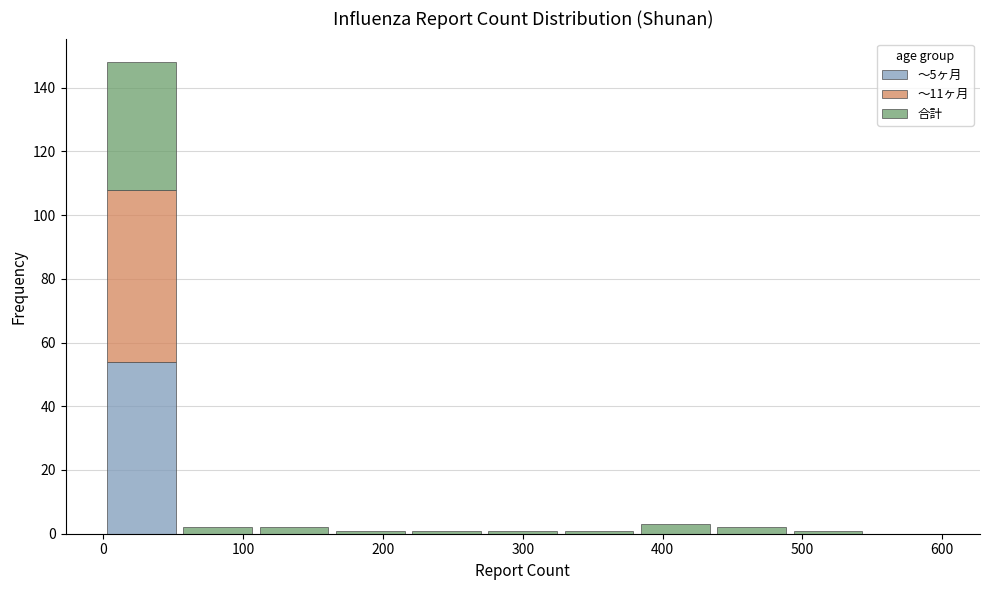

What is the total height of the stacked bar covering 0 to 50 on the x-axis? Neither the bar edges nor the heights are printed on the chart, so give them approximately, as read against the axes.

148